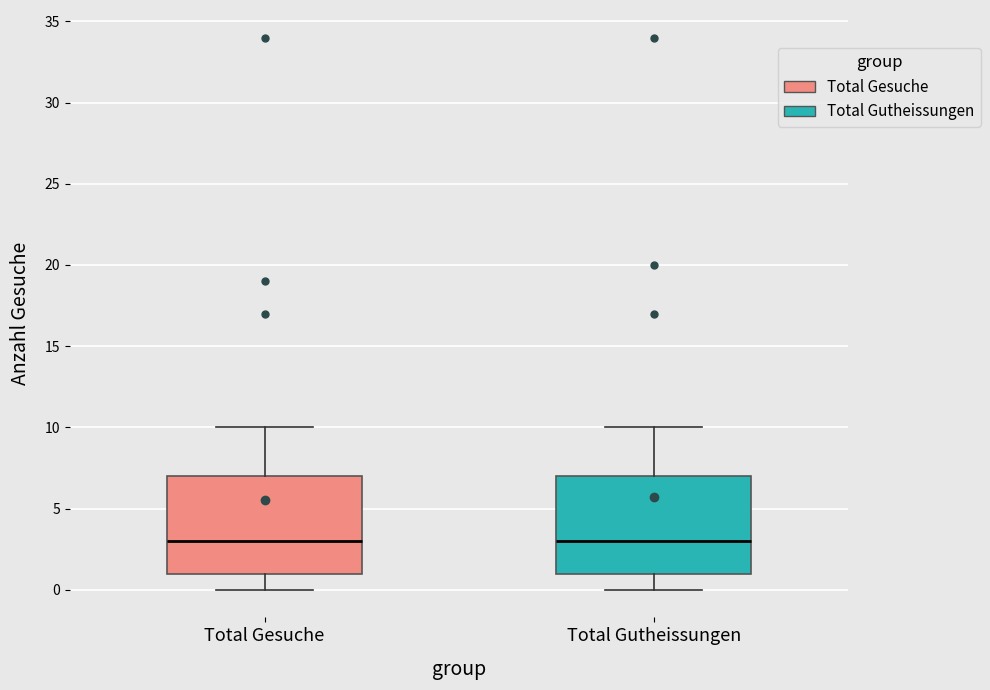

Reading left to right, read every box against the y-axis: the position of its median line, the range the box covers, and the ends of its whiskers. The values are not printed on the chart, so give them approximately, as read against the axis.

Total Gesuche: median 3, box 1 to 7, whiskers 0 to 10
Total Gutheissungen: median 3, box 1 to 7, whiskers 0 to 10